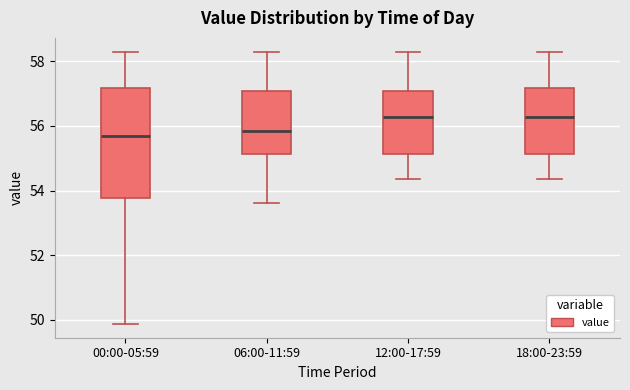

Comparing the boxes themselves (not the whiskers), which one is the tallest?

00:00-05:59